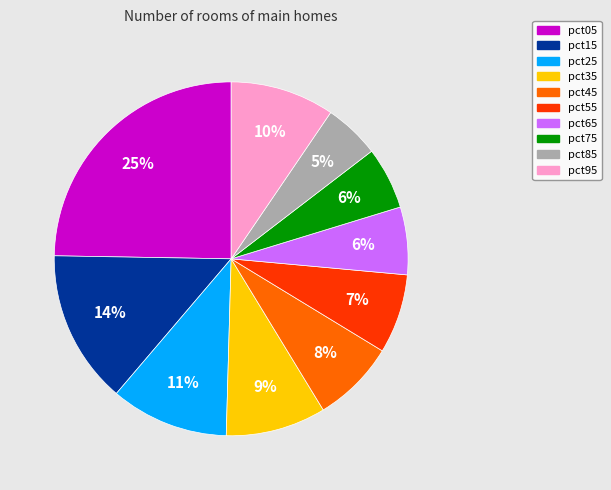

Between pct45 and pct25, which is larger?

pct25